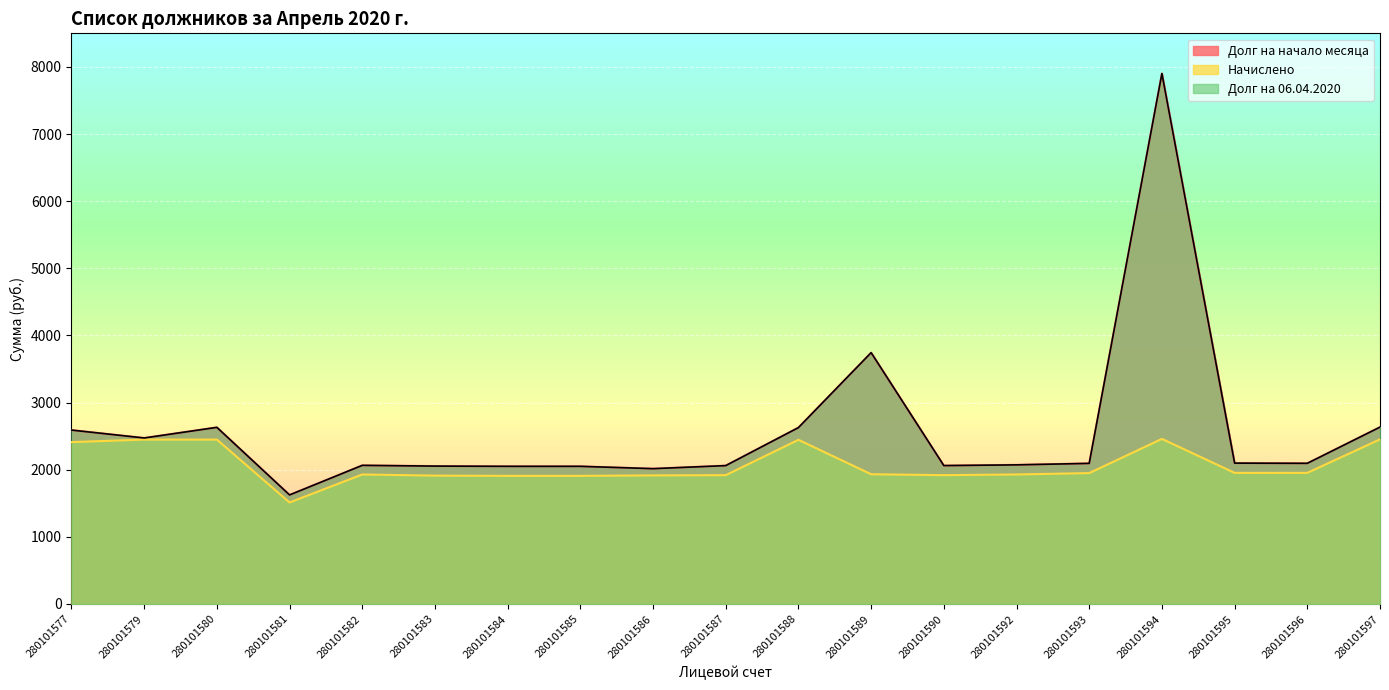

Which series has the largest total across all categories?

Долг на начало месяца